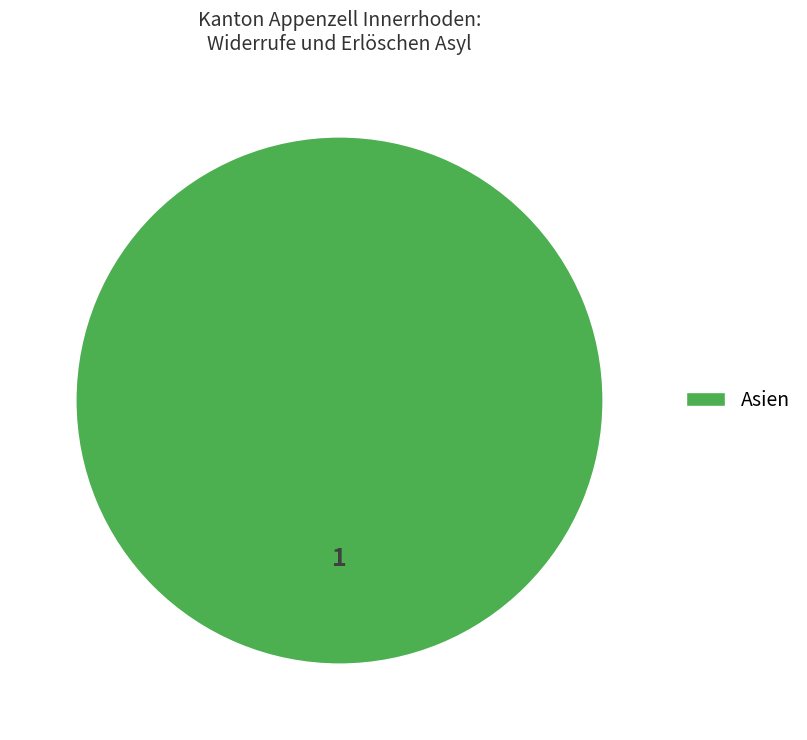

How many segments does this pie chart have?

1